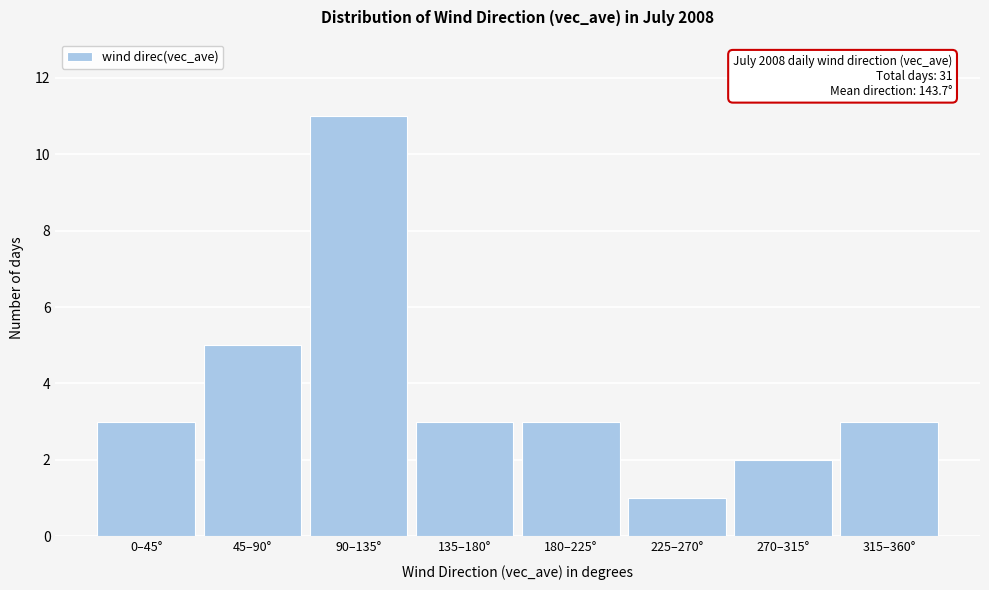

Reading left to right, list all the values displayed in this chart.

0–45°=3	45–90°=5	90–135°=11	135–180°=3	180–225°=3	225–270°=1	270–315°=2	315–360°=3